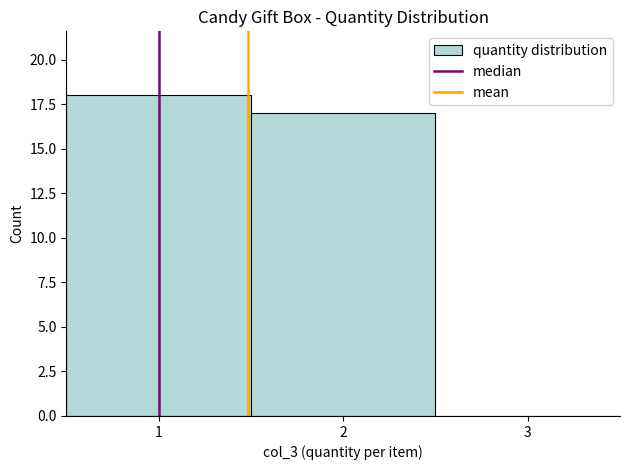

How tall is the bar that spans 1.5 to 2.5 on the x-axis? The values are not printed on the chart, so give them approximately, as read against the axis.

17